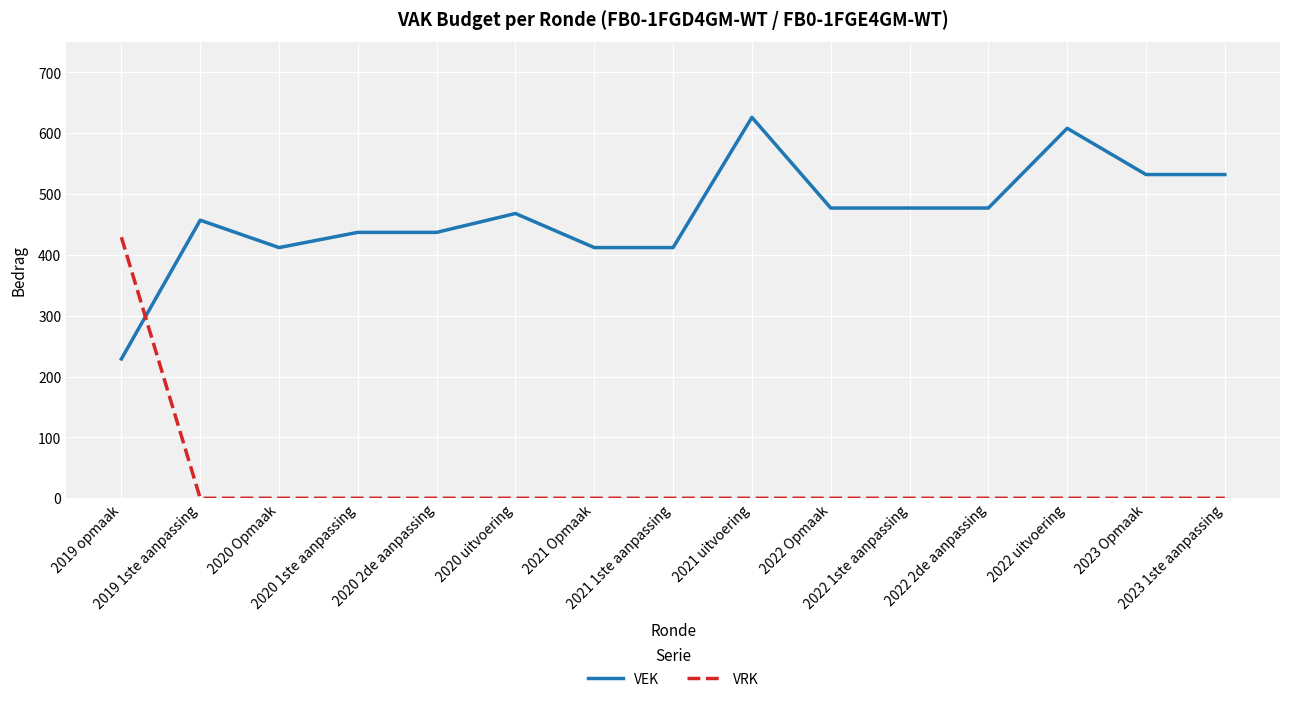

What is the total value across all series at 2022 2de aanpassing?

477